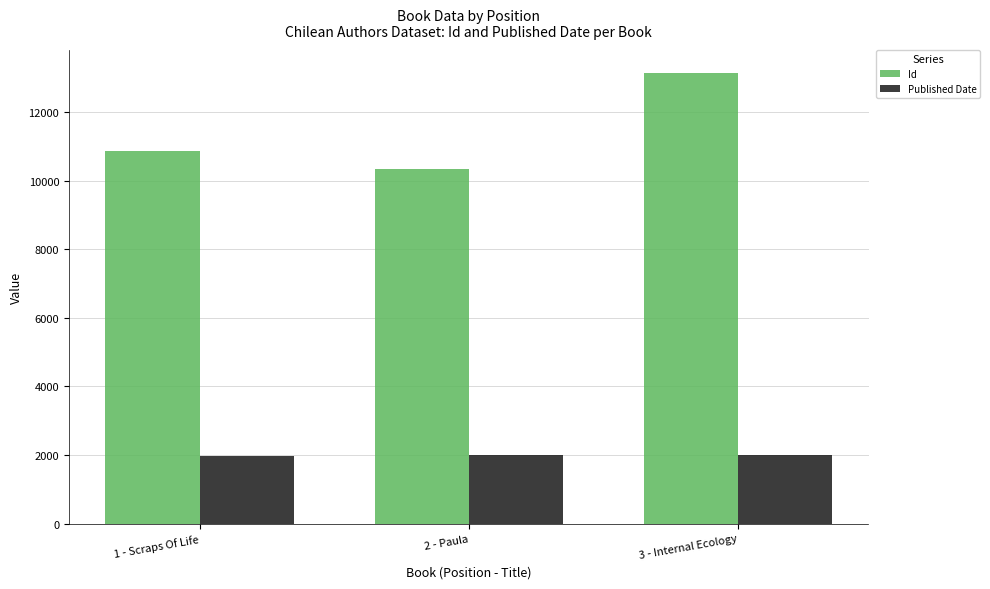

What are all the series names shown in the legend?

Id, Published Date